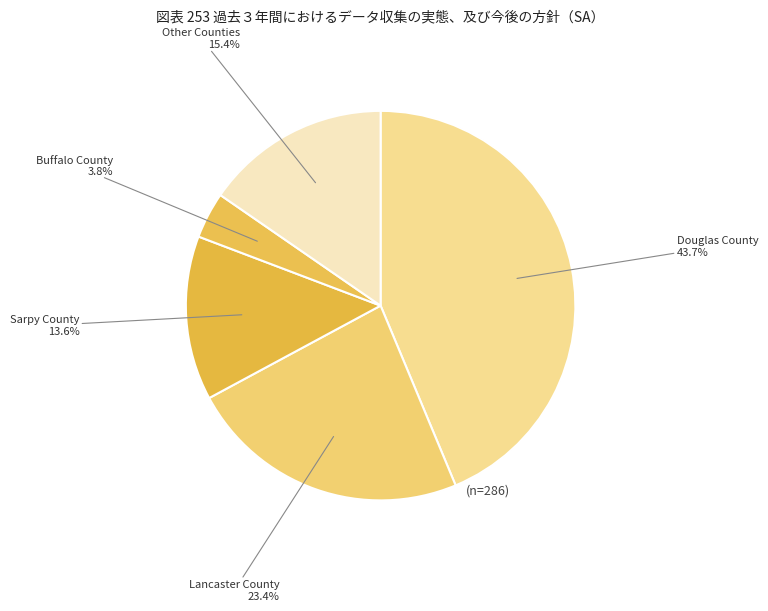

How many slices are in this pie chart?

5